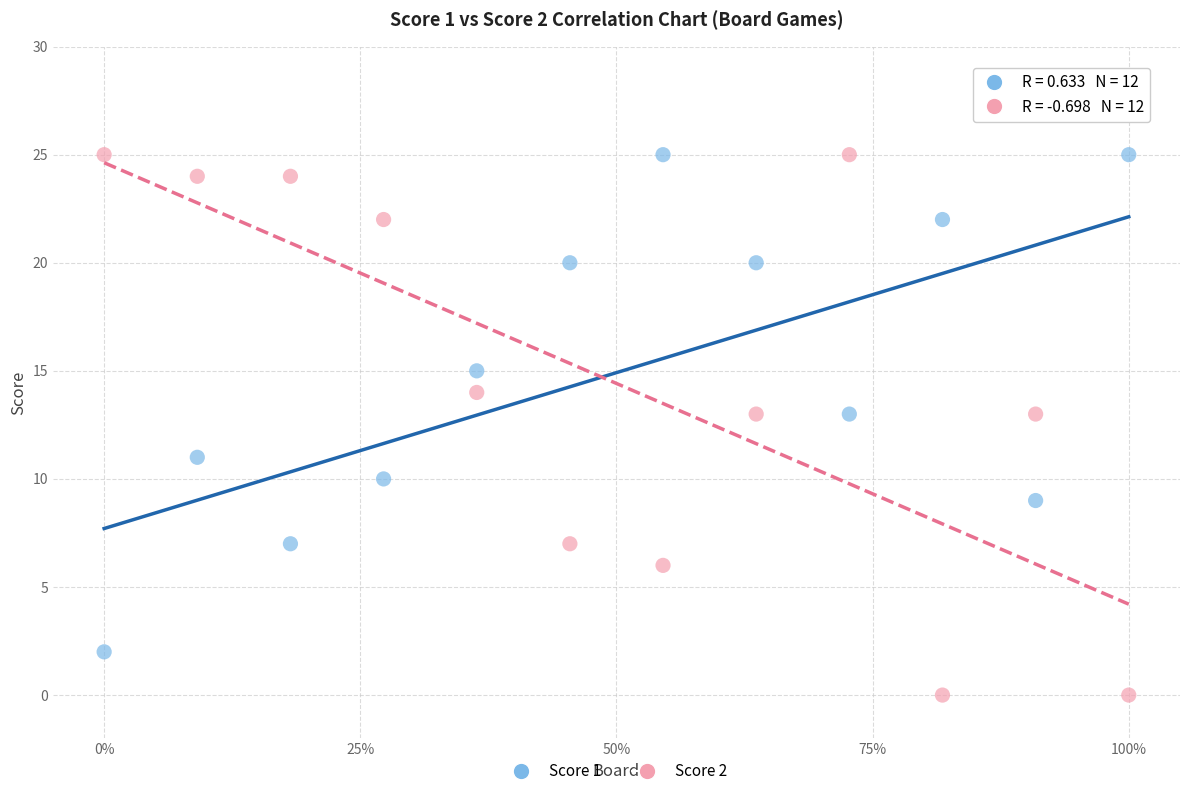

Which series has the widest spread of Y values?

Score 2